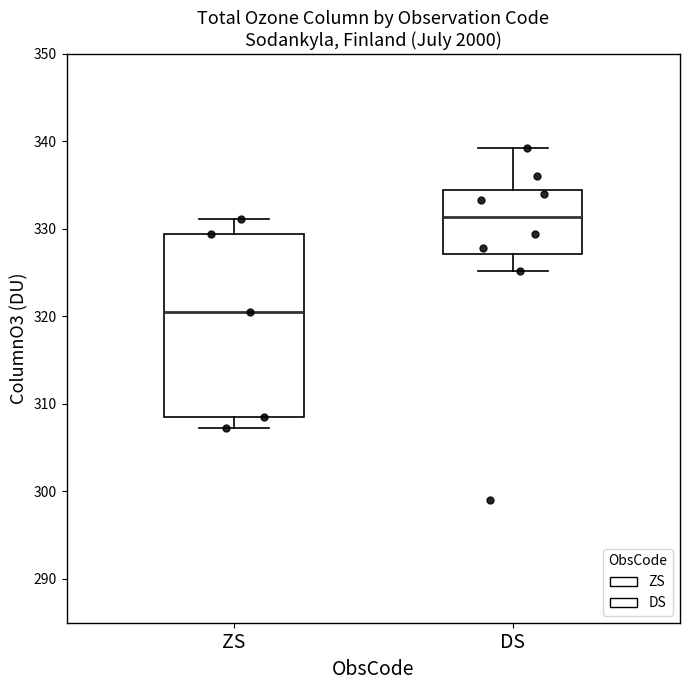

Which box's median line is the lowest?

ZS